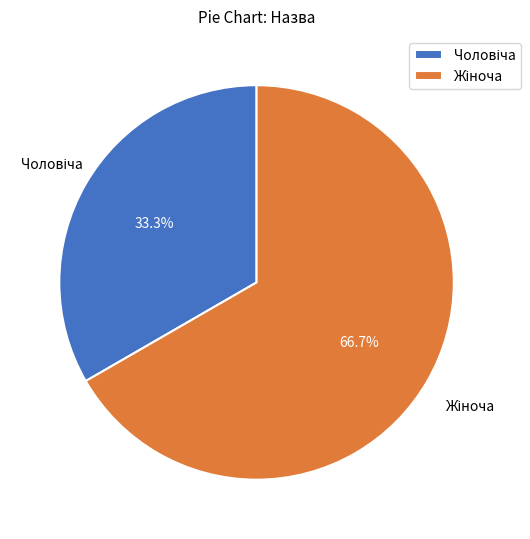

Count the number of slices in the pie.

2